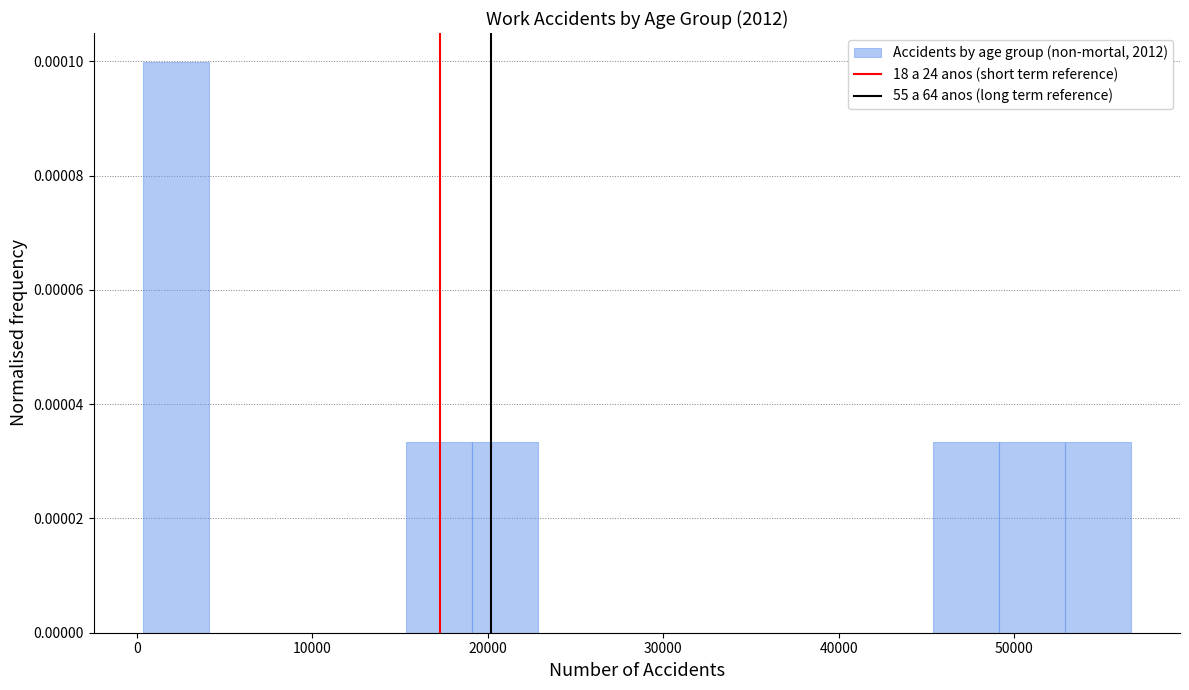

Read against the x-axis, roughly where is the centre of the tallest bar?

2000